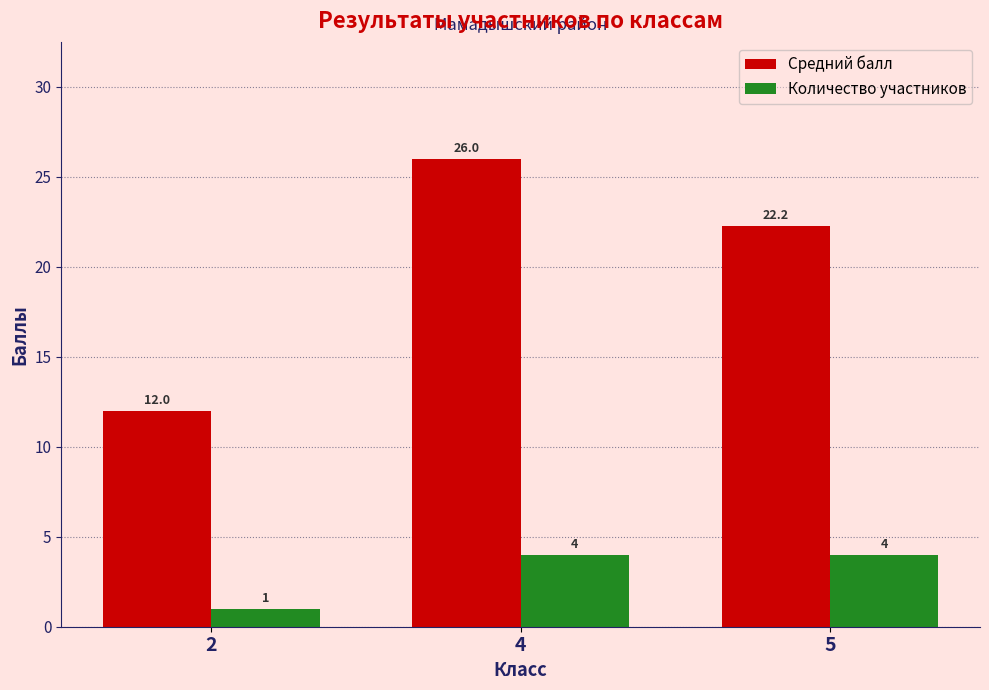

At which category does the chart reach its minimum across all series?

2